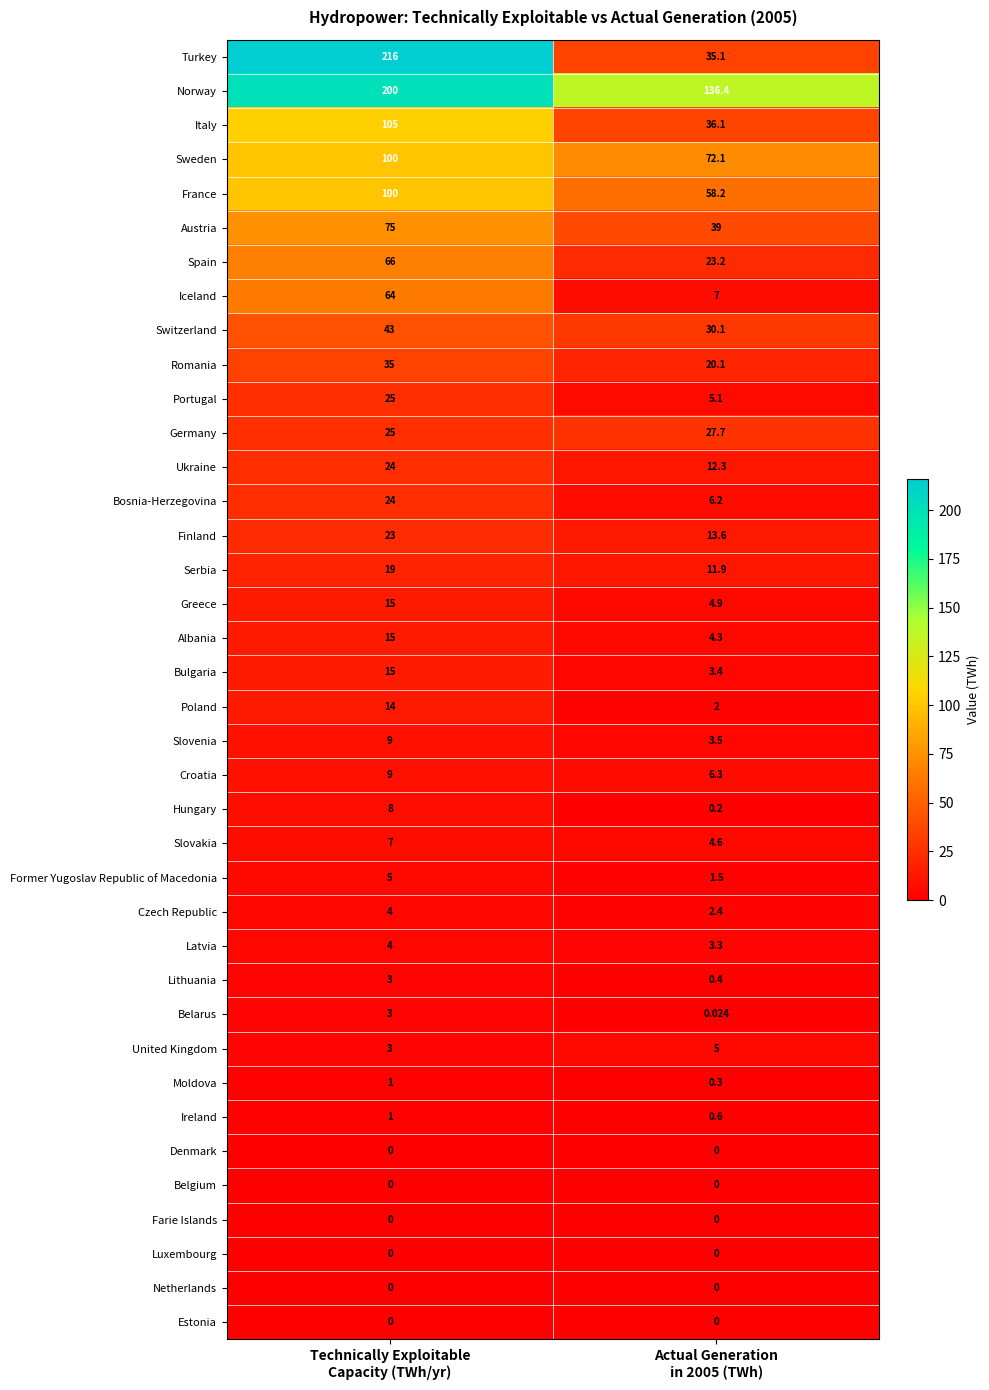

Which series has the largest range (max minus min)?

Turkey